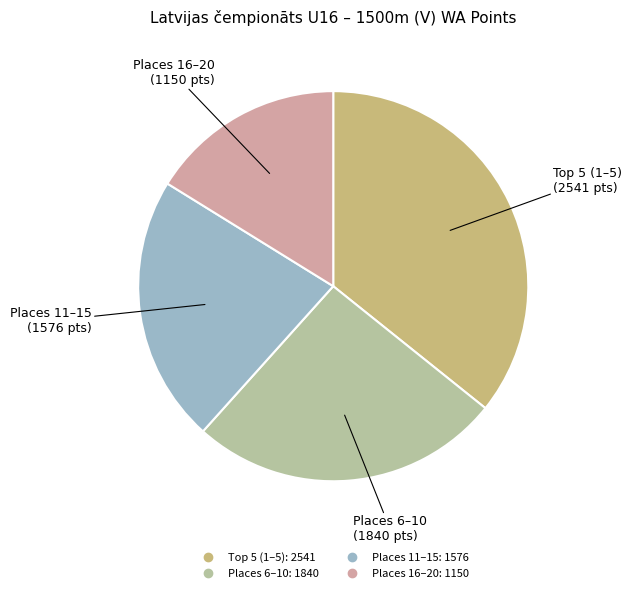

Count the number of slices in the pie.

4